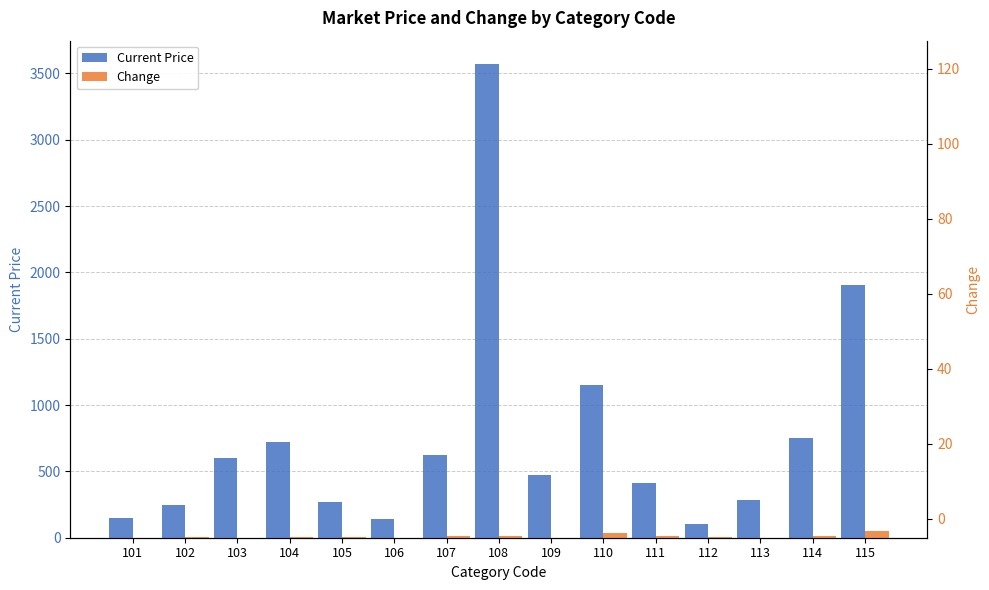

The Current Price series shows 134 at 109. True or false?

False